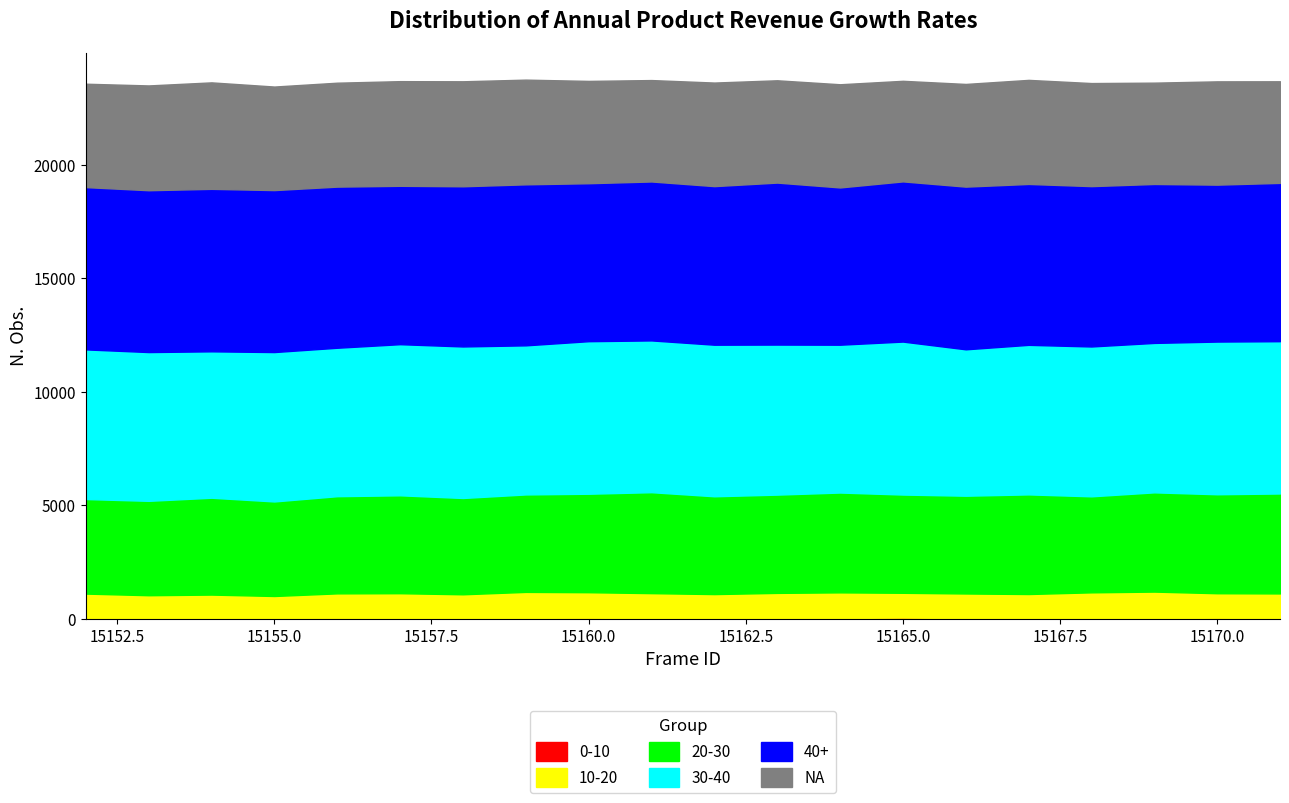

At which category is the sum across all series the highest?

15159